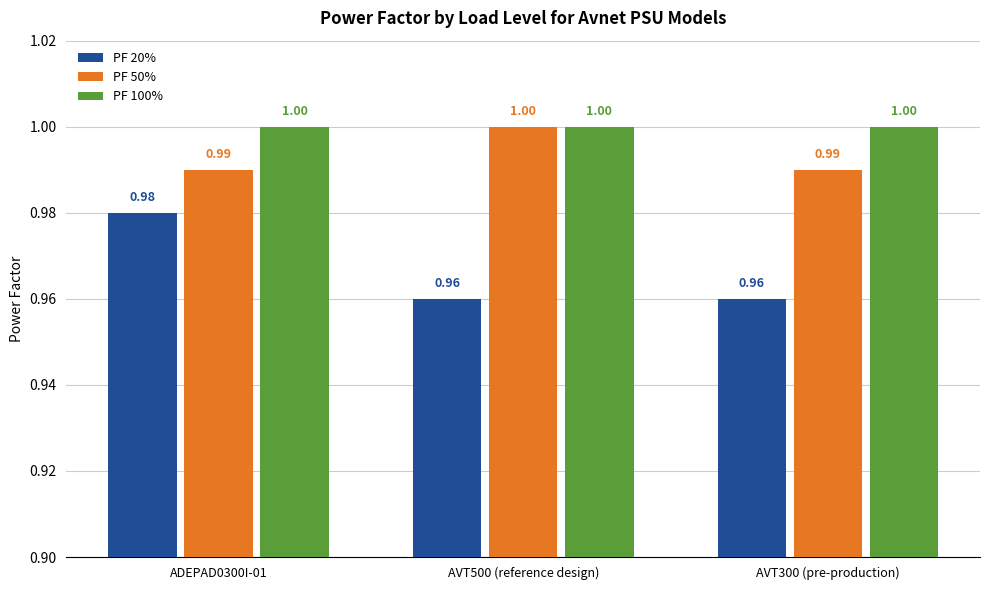

At which category is the sum across all series the highest?

ADEPAD0300I-01